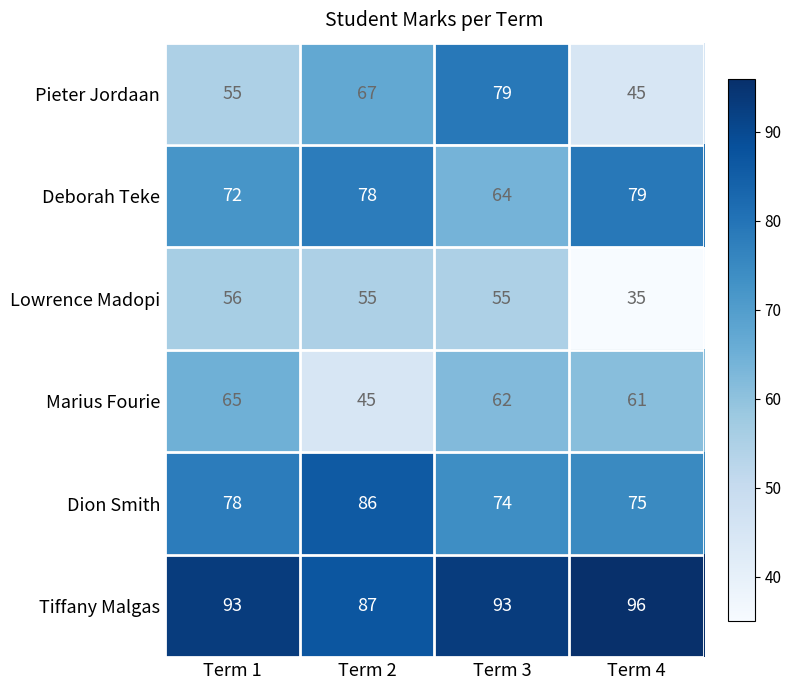

Reading left to right, transcribe all the data shown in this chart.

Pieter Jordaan: Term 1=55	Term 2=67	Term 3=79	Term 4=45
Deborah Teke: Term 1=72	Term 2=78	Term 3=64	Term 4=79
Lowrence Madopi: Term 1=56	Term 2=55	Term 3=55	Term 4=35
Marius Fourie: Term 1=65	Term 2=45	Term 3=62	Term 4=61
Dion Smith: Term 1=78	Term 2=86	Term 3=74	Term 4=75
Tiffany Malgas: Term 1=93	Term 2=87	Term 3=93	Term 4=96